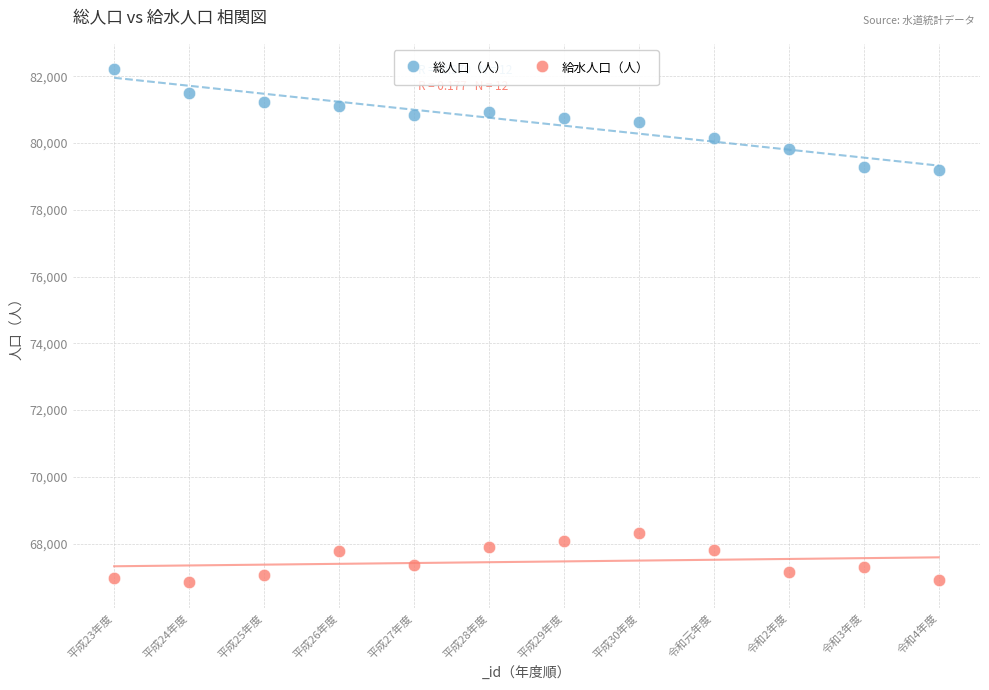

Across all data points, what is the range of Y values (max minus min)?

15359